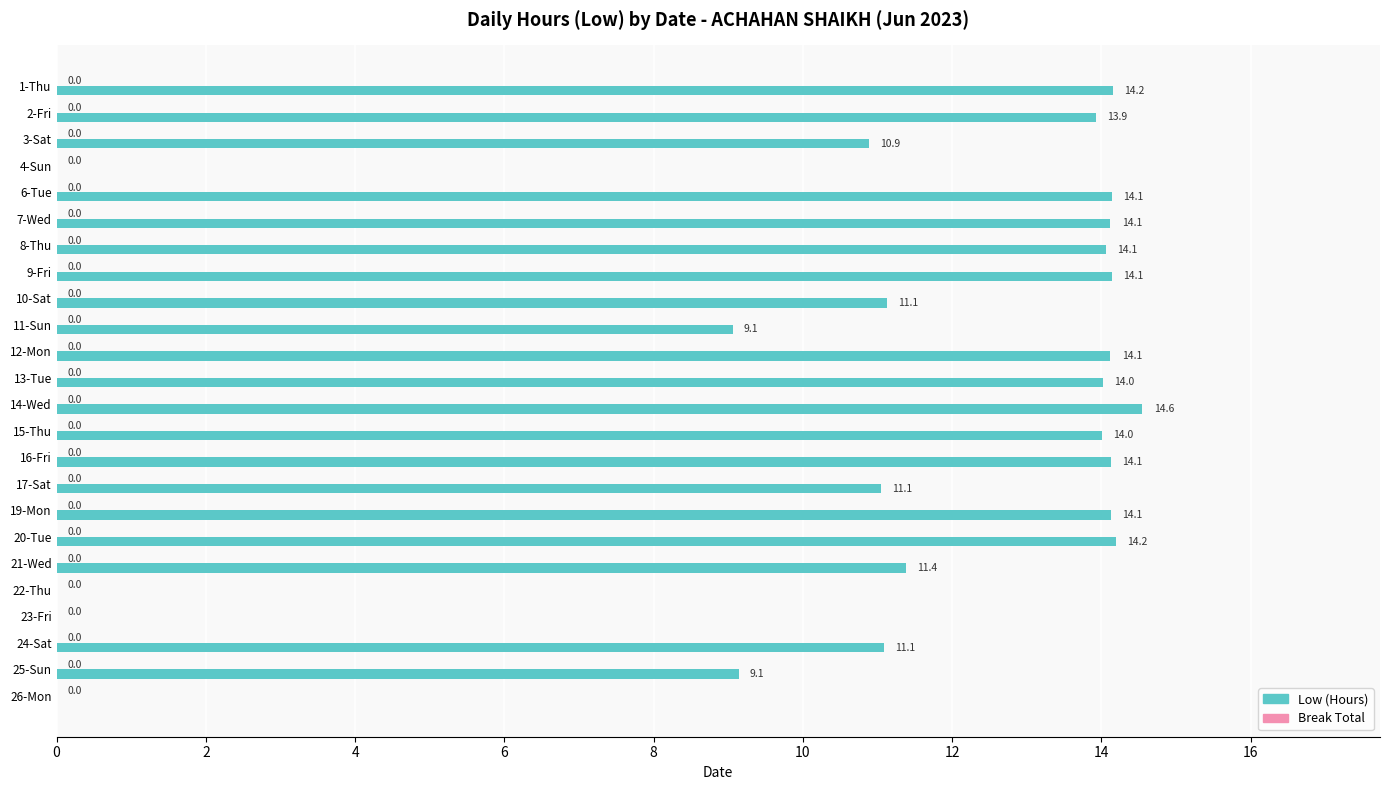

What is the greatest value displayed?

14.6